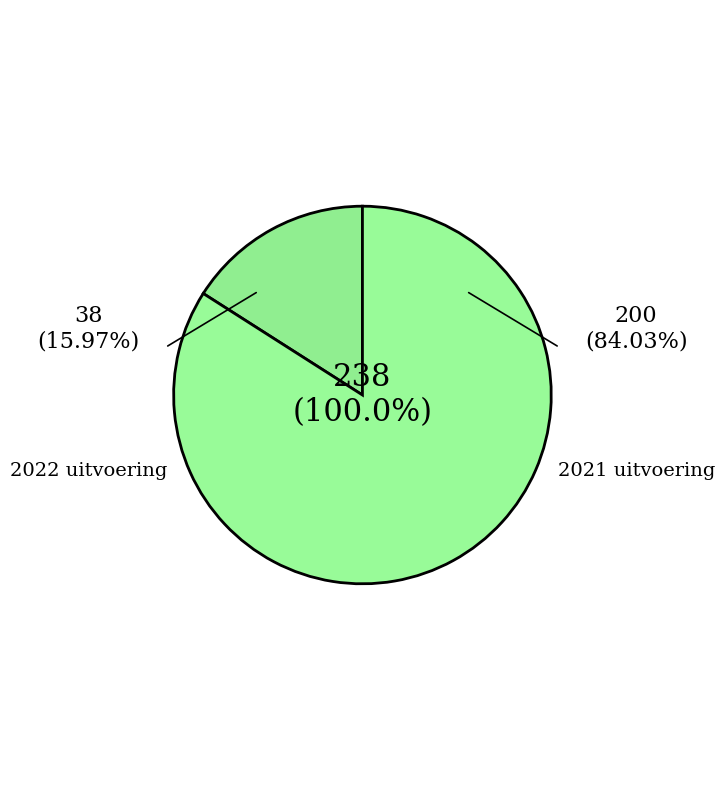

What portion of the pie excludes 2022 uitvoering?

84.0%